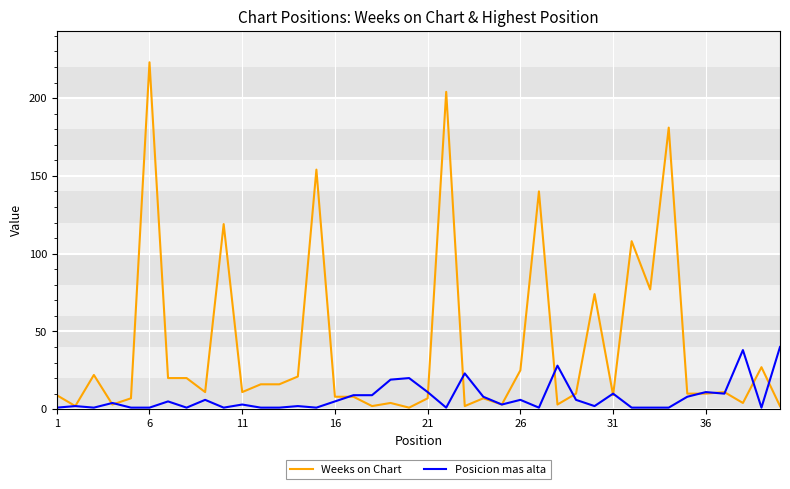

Which series has the widest spread of values?

Weeks on Chart